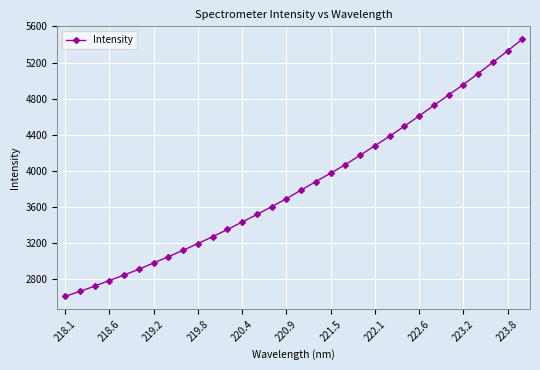

How many lines are shown in the chart?

1